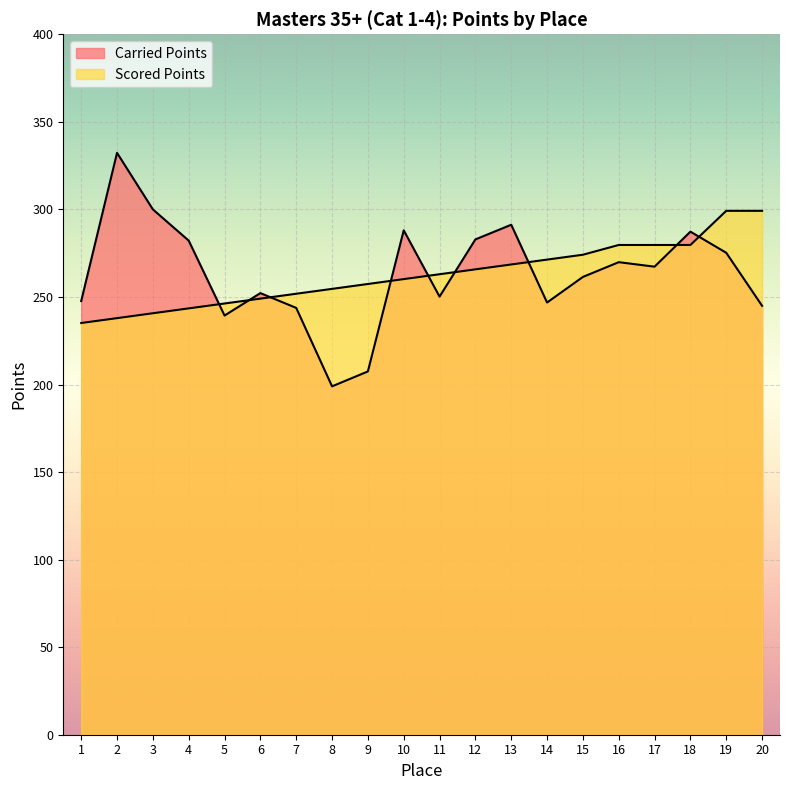

What is the sum of all Scored Points values?

5256.6